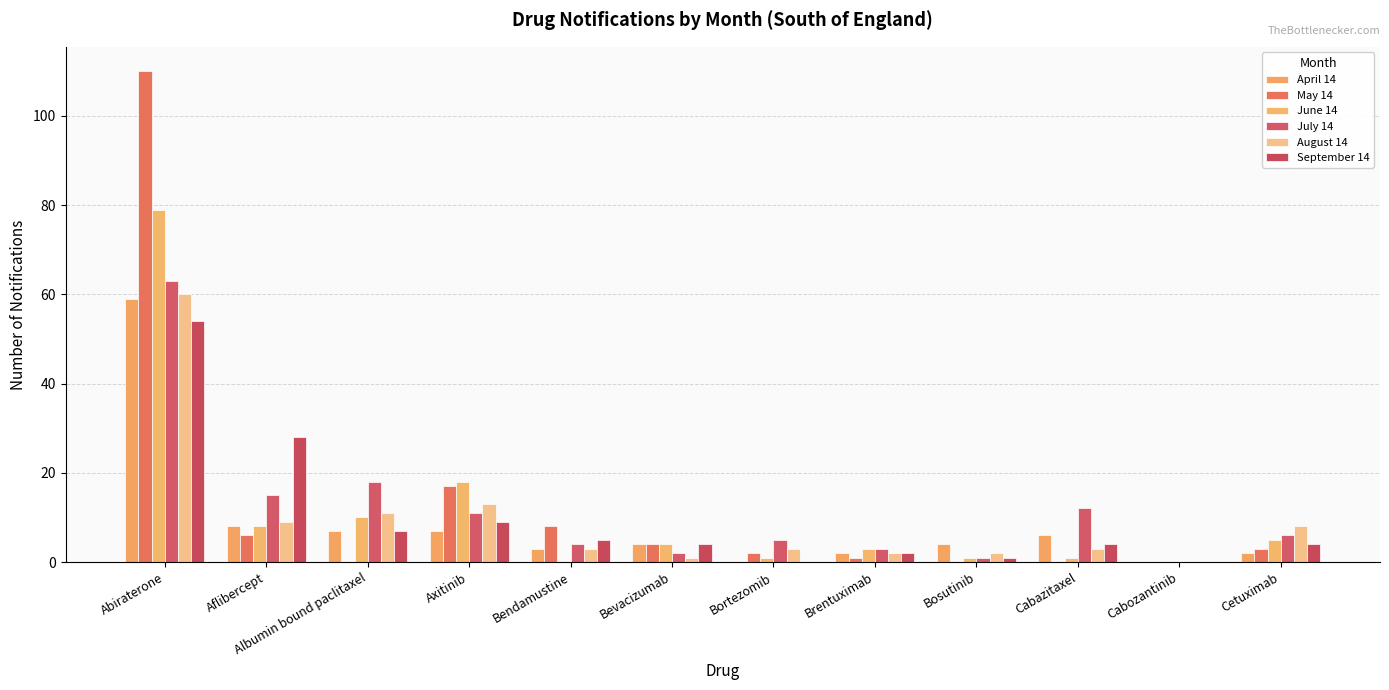

At Brentuximab, list the series in order from largest to smallest.

June 14, July 14, April 14, August 14, September 14, May 14